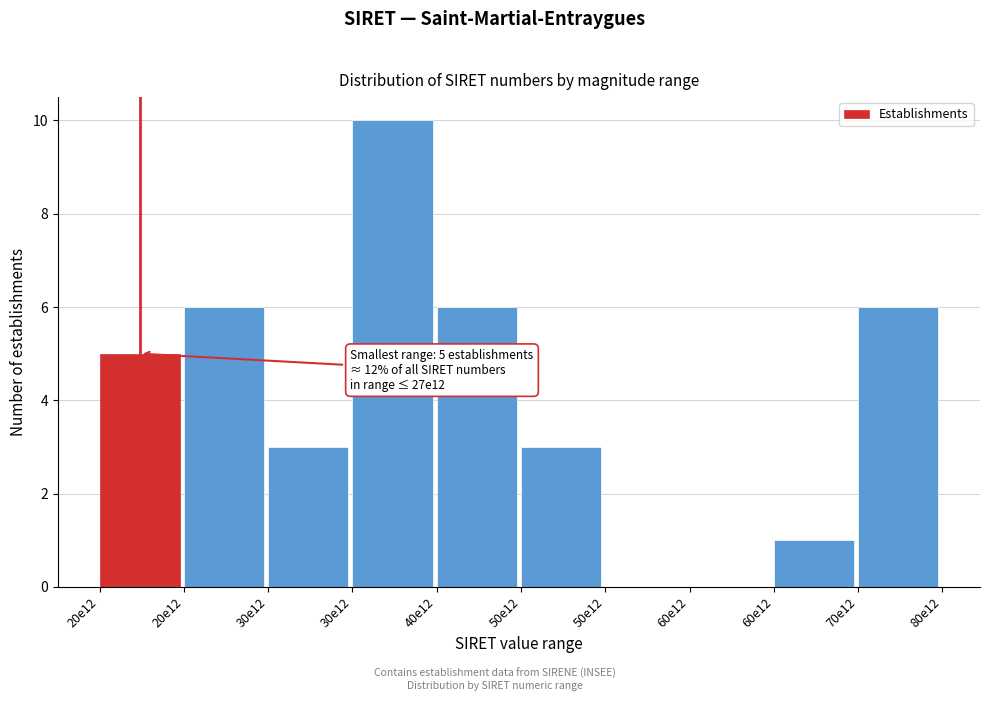

How many data points does each series have?

10